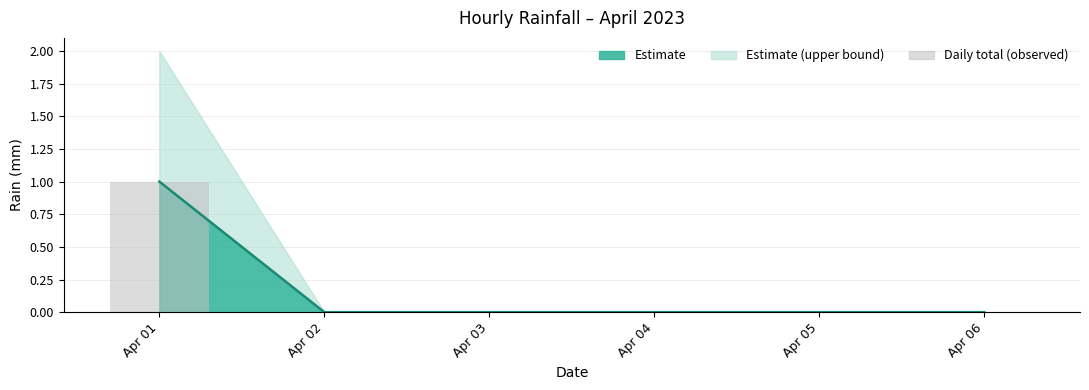

Is it true that the value at Apr 02 is 0?

True